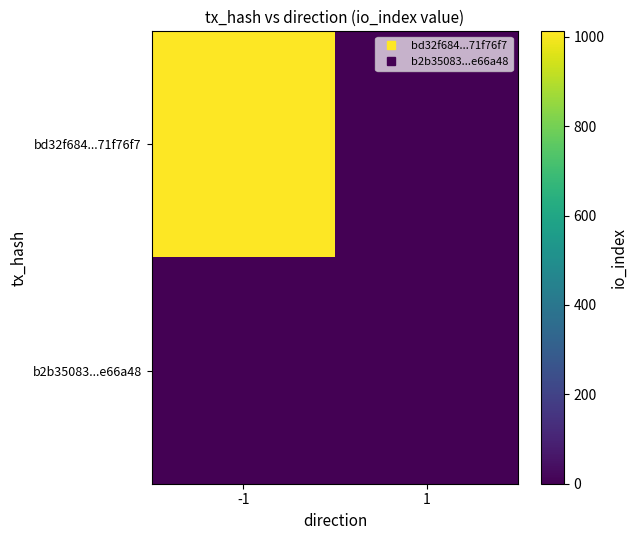

Between -1 and 1, which is larger?

-1